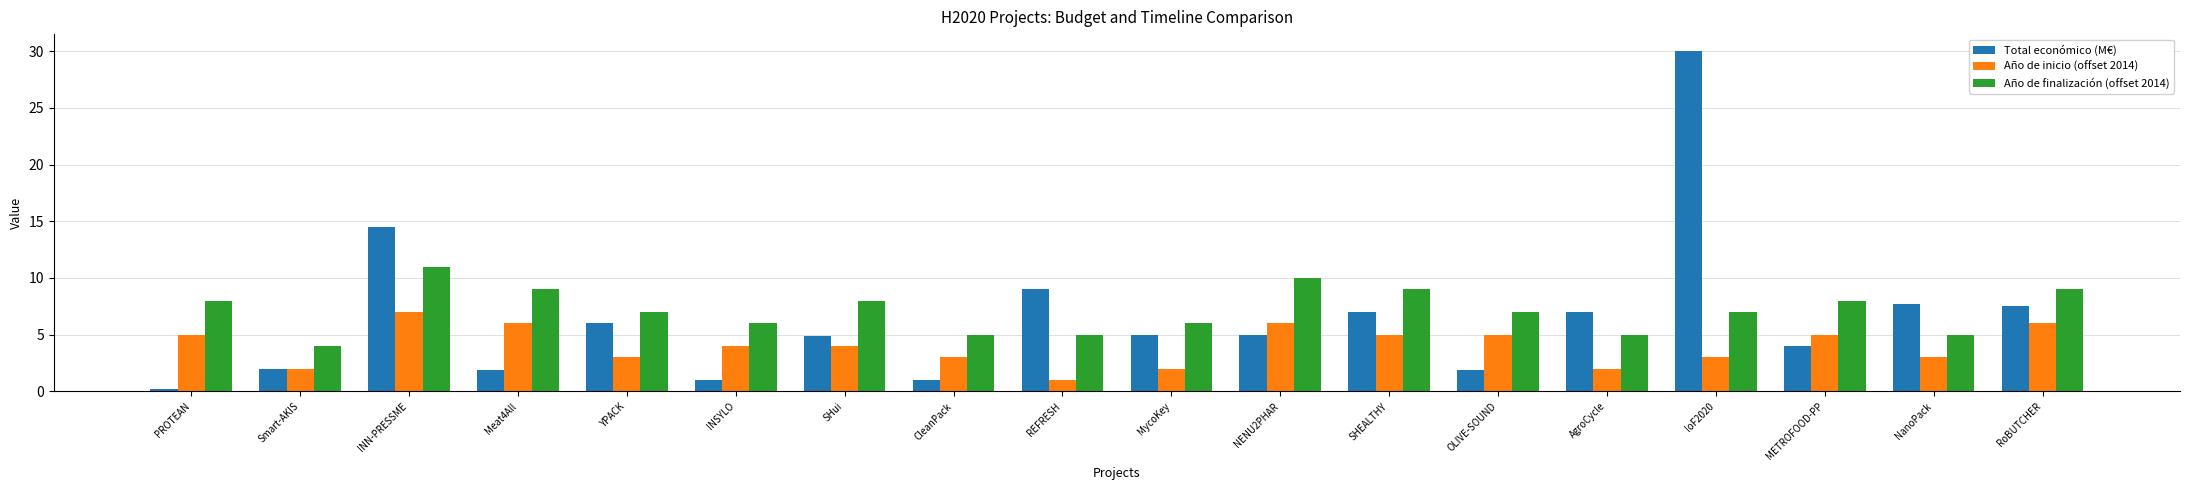

What is the average value of the Total económico (M€) series?

6.4